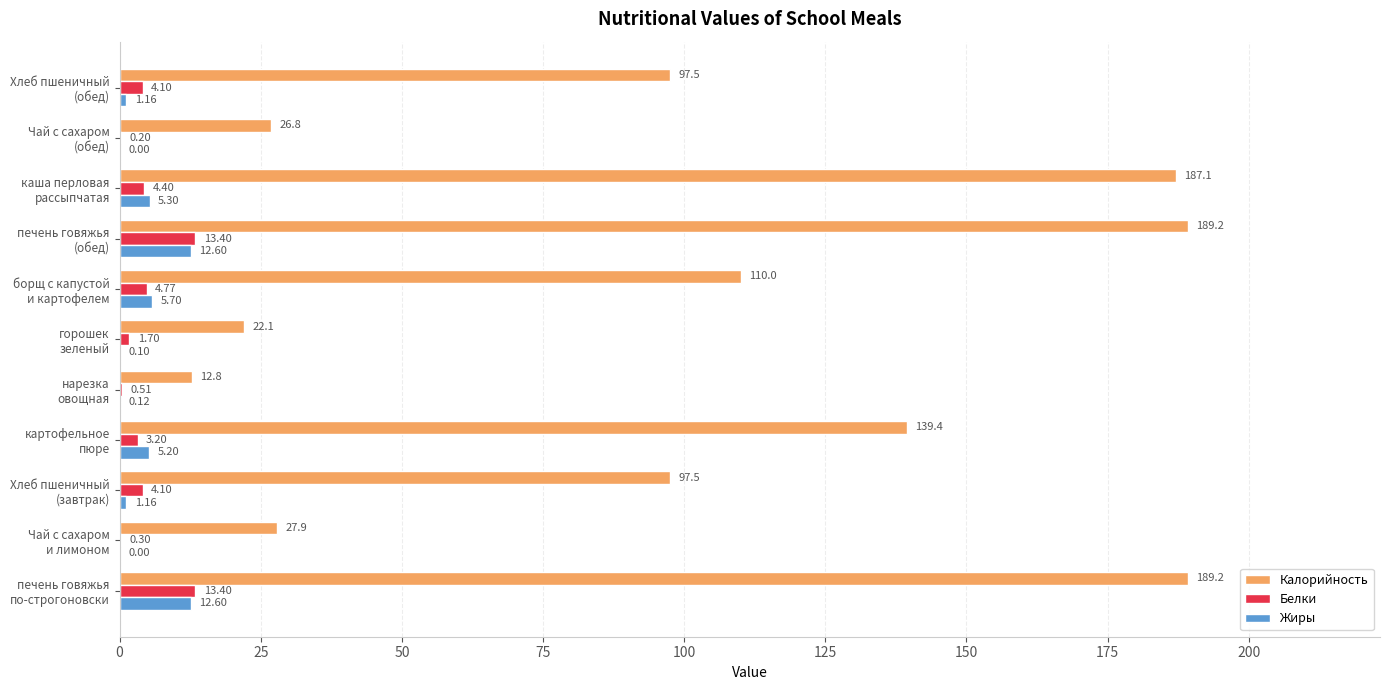

What is the maximum value shown in the chart?

189.2